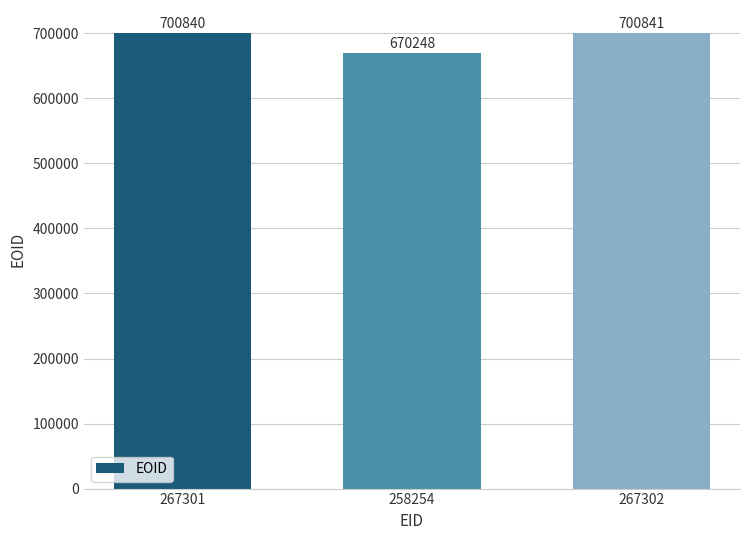

The value at 267301 is 700840. True or false?

True